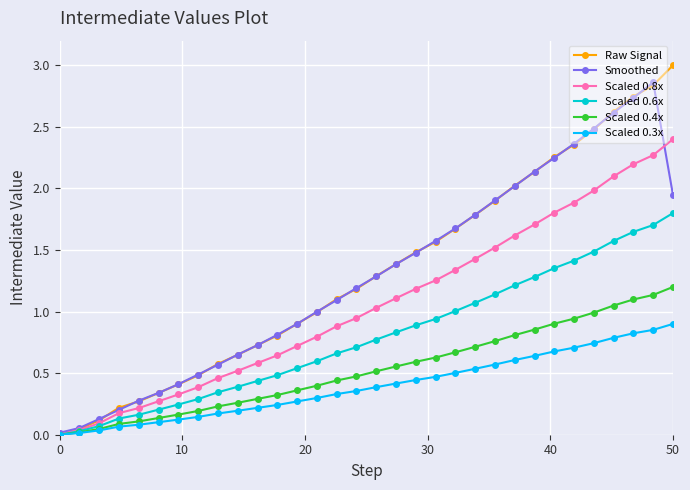

Count the number of categories in the chart.

32